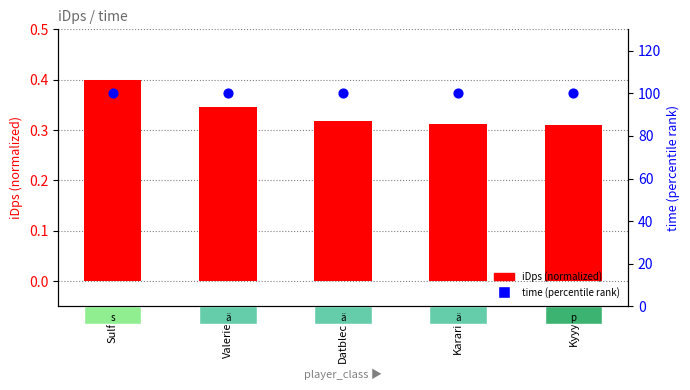

Which series has the largest total across all categories?

time (percentile)